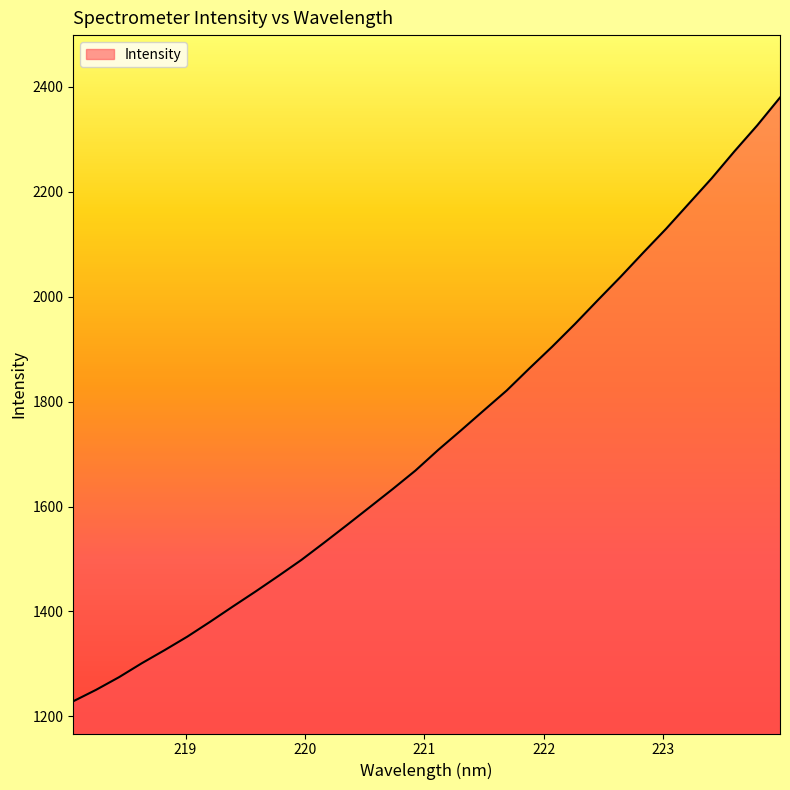

What is the smallest value displayed?

1228.8